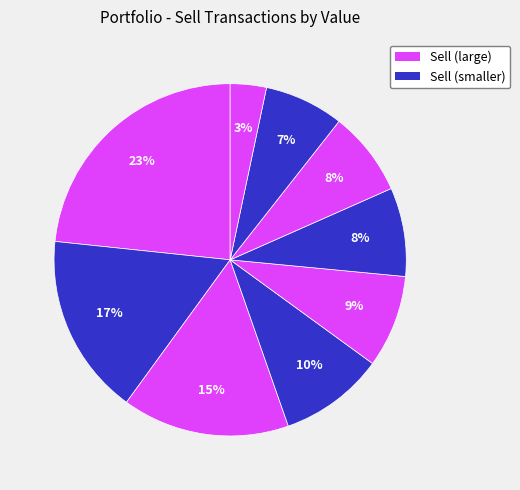

Count the number of slices in the pie.

9